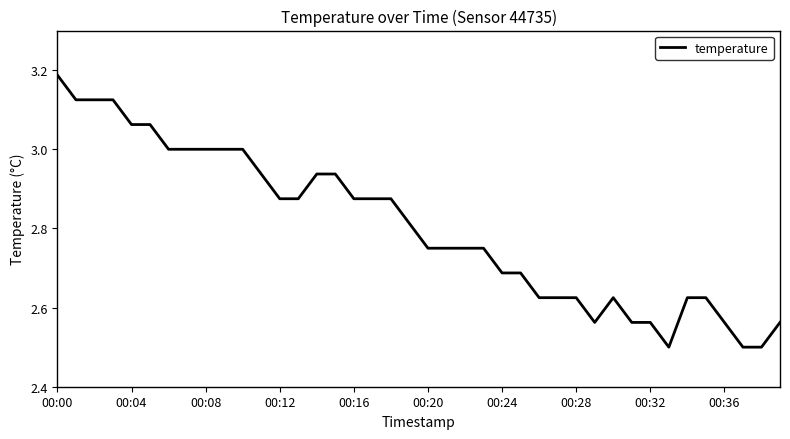

What is the minimum value shown in the chart?

2.5